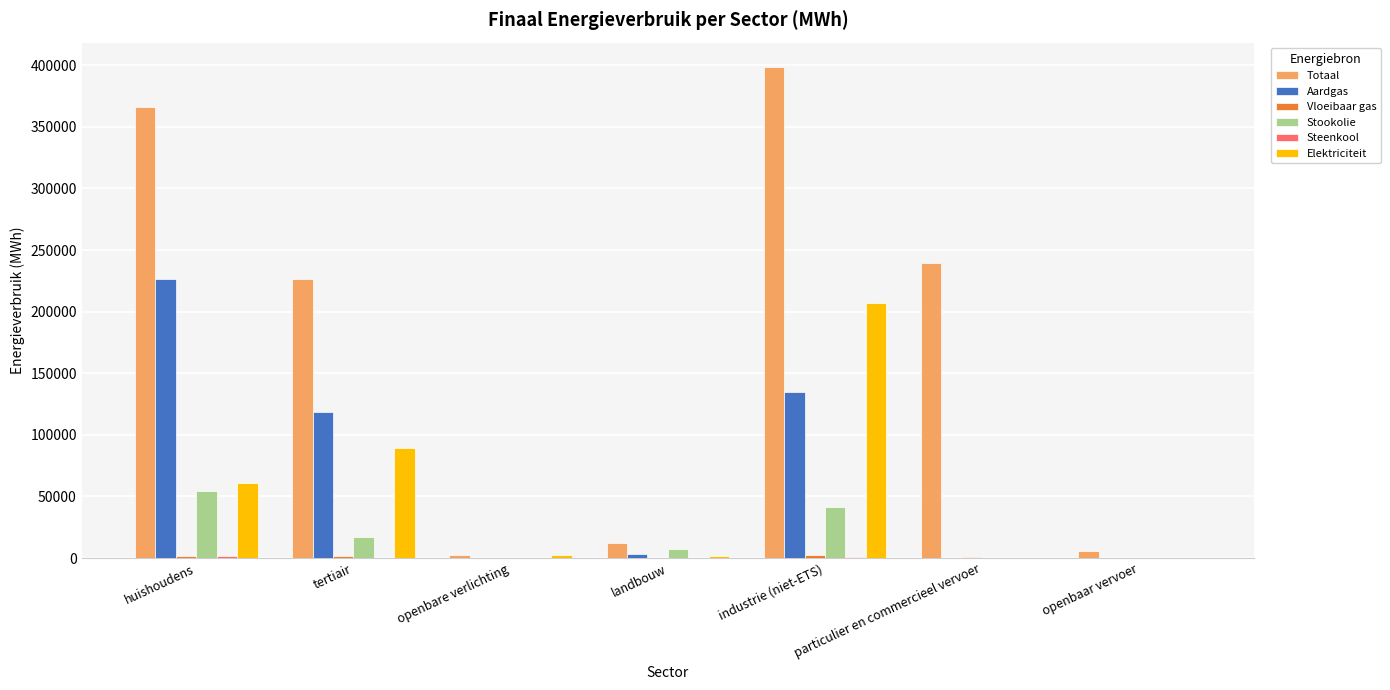

Which series has the largest total across all categories?

Totaal